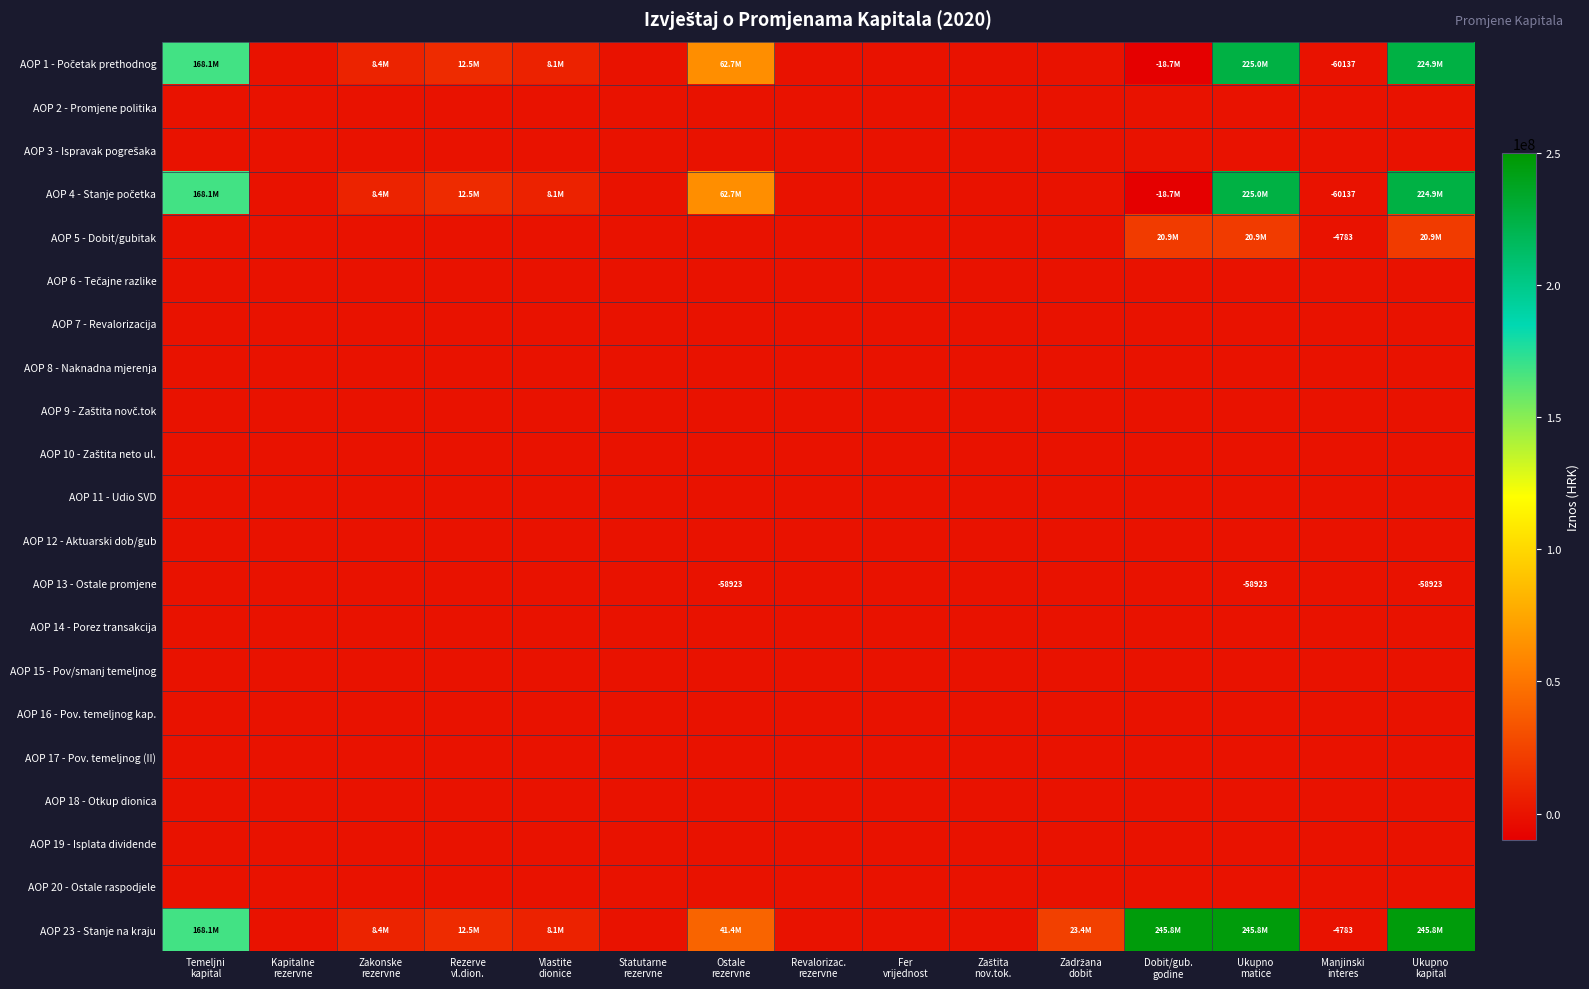

Rank the categories by AOP 18 - Otkup dionica value from highest to lowest.

Temeljni kapital, Kapitalne rezervne, Zakonske rezervne, Rezerve vl.dion., Vlastite dionice, Statutarne rezervne, Ostale rezervne, Revalorizac. rezervne, Fer vrijednost, Zaštita nov.tok., Zadržana dobit, Dobit/gub. godine, Ukupno matice, Manjinski interes, Ukupno kapital